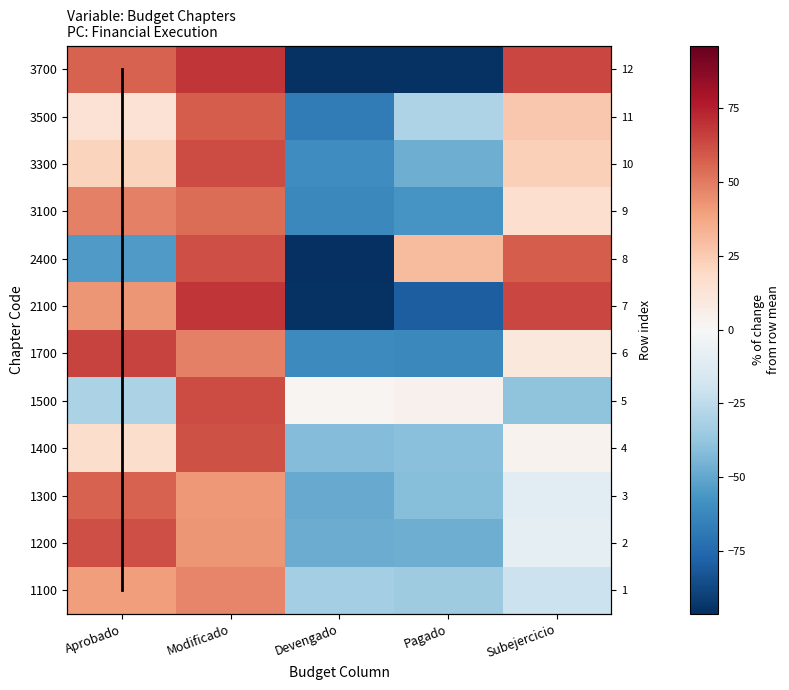

Reading left to right, list all the values displayed in this chart.

1100: 40.2	47.0	-32.5	-34.1	-20.6
1200: 62.2	42.5	-47.9	-47.2	-9.6
1300: 56.8	41.9	-48.2	-40.6	-9.9
1400: 17.2	61.5	-41.5	-40.2	3.1
1500: -30.1	62.9	1.7	4.3	-38.7
1700: 65.3	48.5	-61.2	-62.4	9.8
2100: 42.3	68.7	-95.4	-79.6	64.0
2400: -54.9	62.1	-96.3	30.6	58.4
3100: 48.9	54.1	-61.9	-57.2	16.0
3300: 21.1	63.0	-59.6	-47.1	22.6
3500: 14.0	58.0	-67.7	-30.0	25.7
3700: 57.1	69.1	-95.3	-95.3	64.4